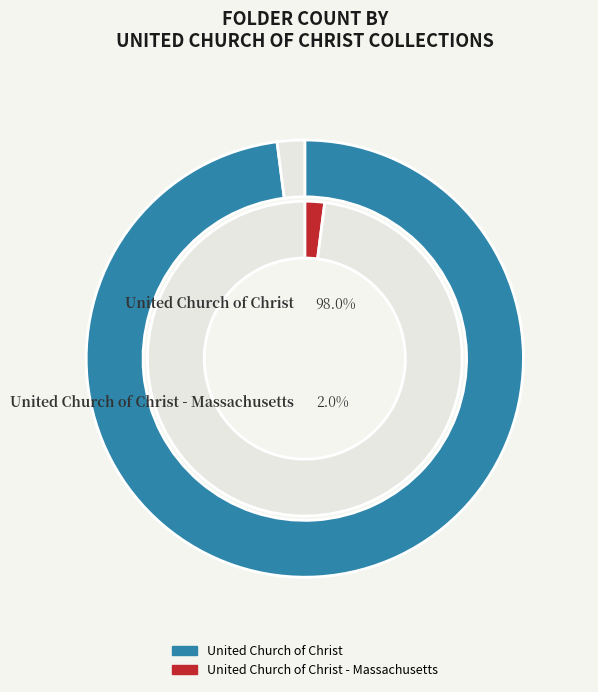

Is United Church of Christ the majority of the pie?

Yes